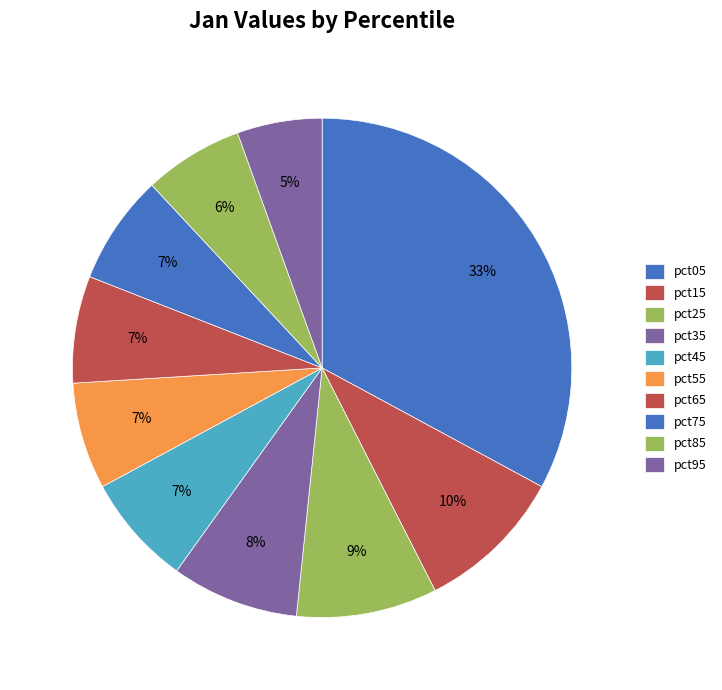

Does pct45 represent more than half of the total?

No